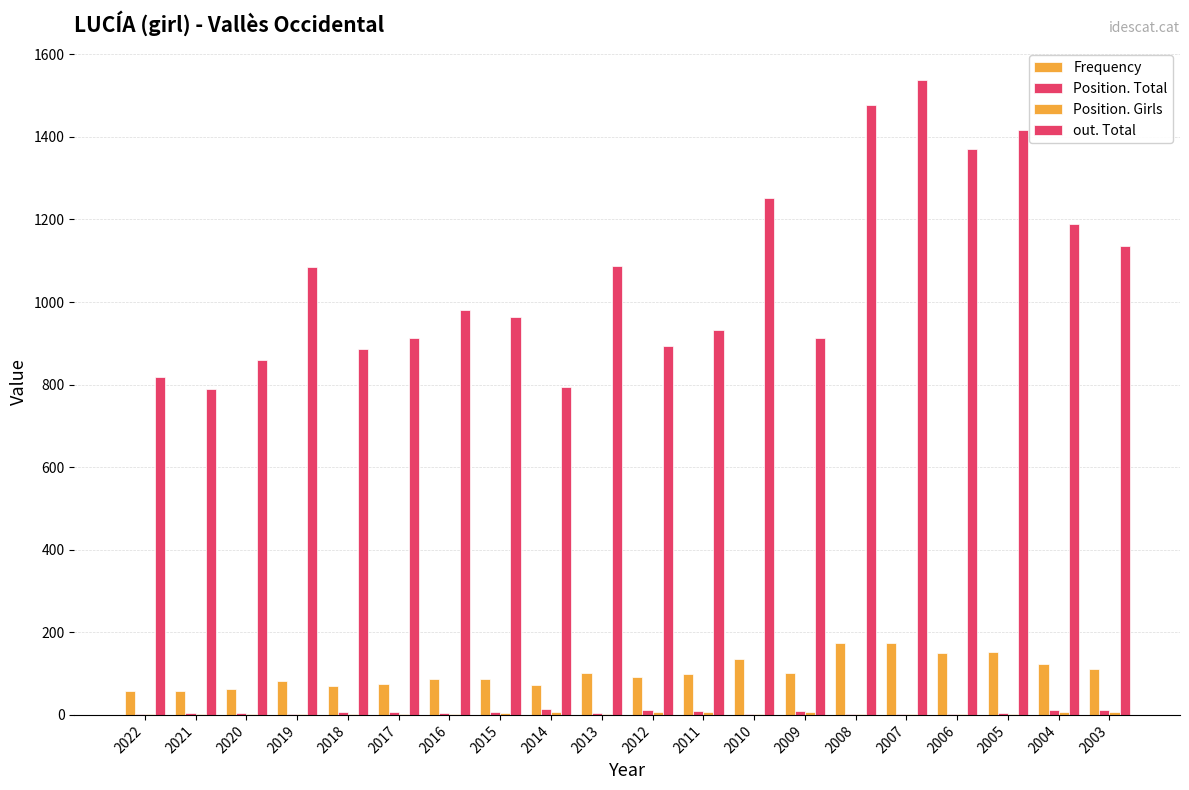

At which label does Position. Girls first exceed 3?

2015